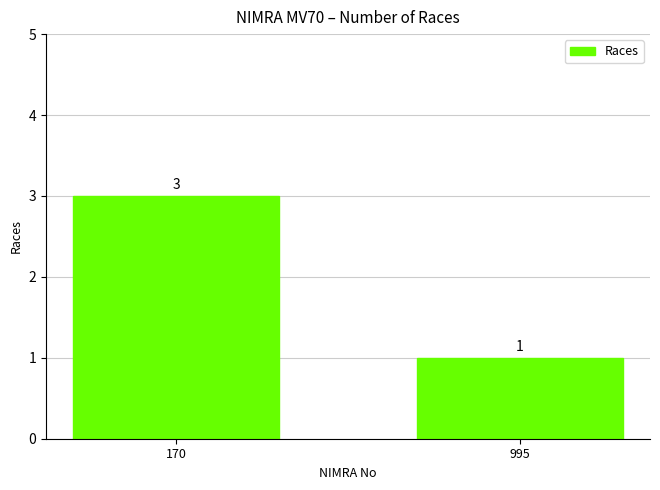

How many bars are there in total?

2